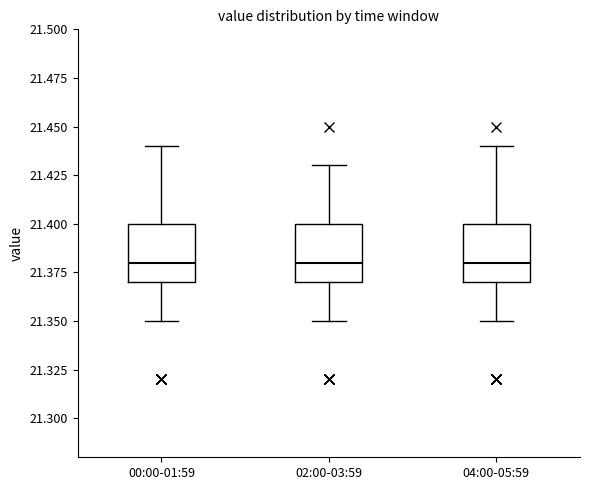

Where is the lower edge of the box for 04:00-05:59 on the y-axis? The values are not printed on the chart, so give them approximately, as read against the axis.

21.37